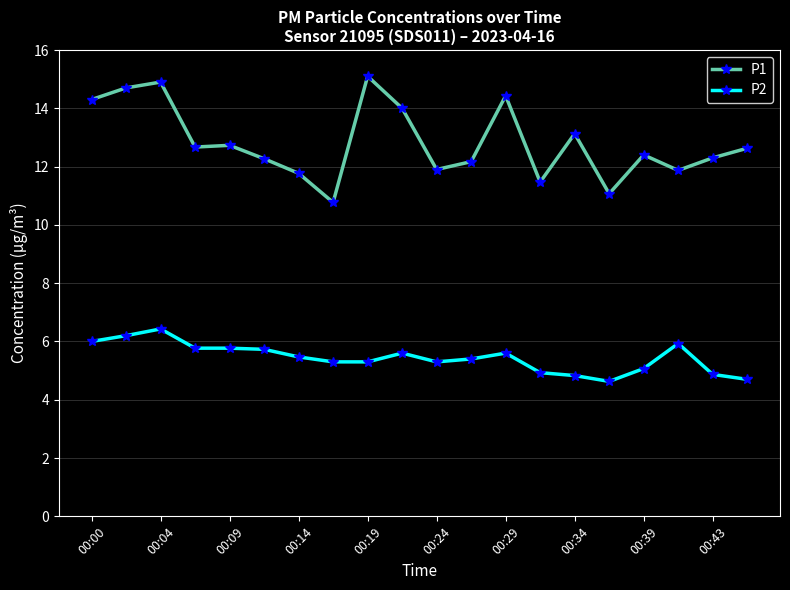

What is the value of the P2 point at the 8th from the left?

5.3